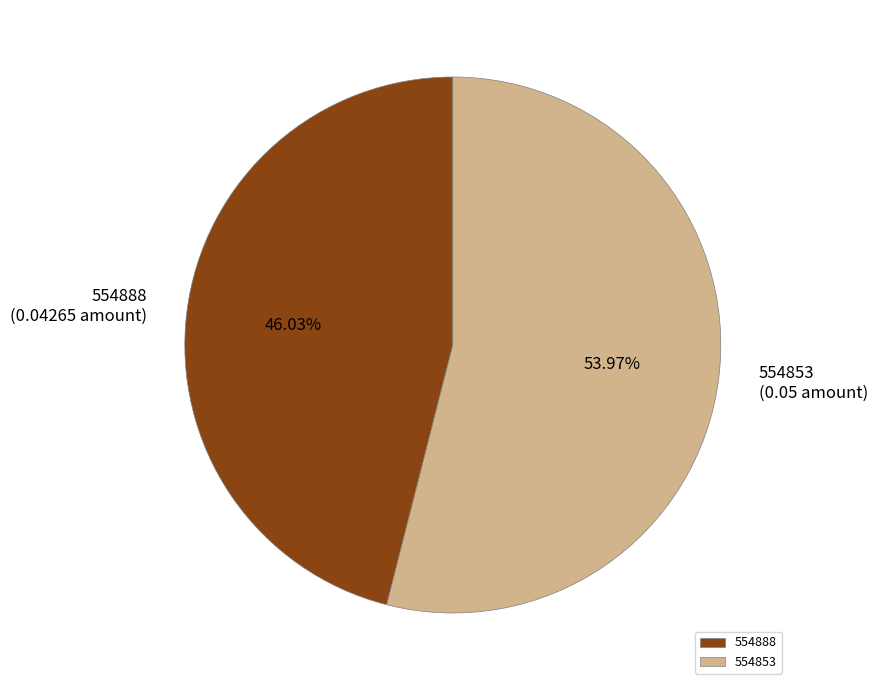

Is there any slice that represents more than half of the pie?

Yes